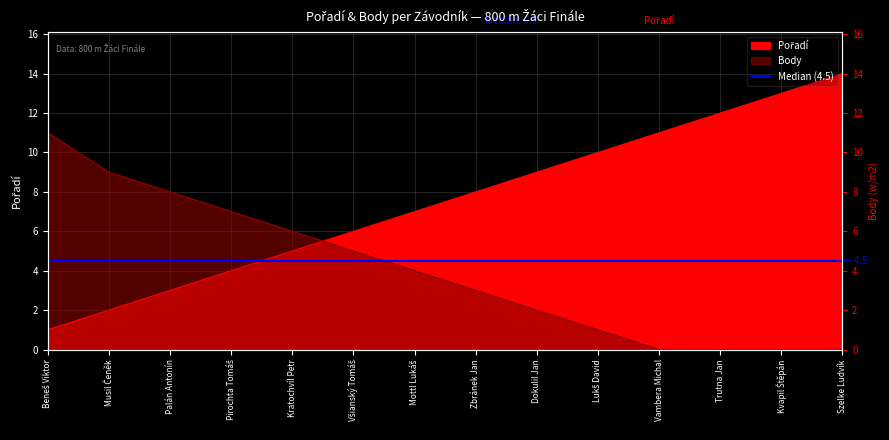

What is the highest value of the Body series?

11